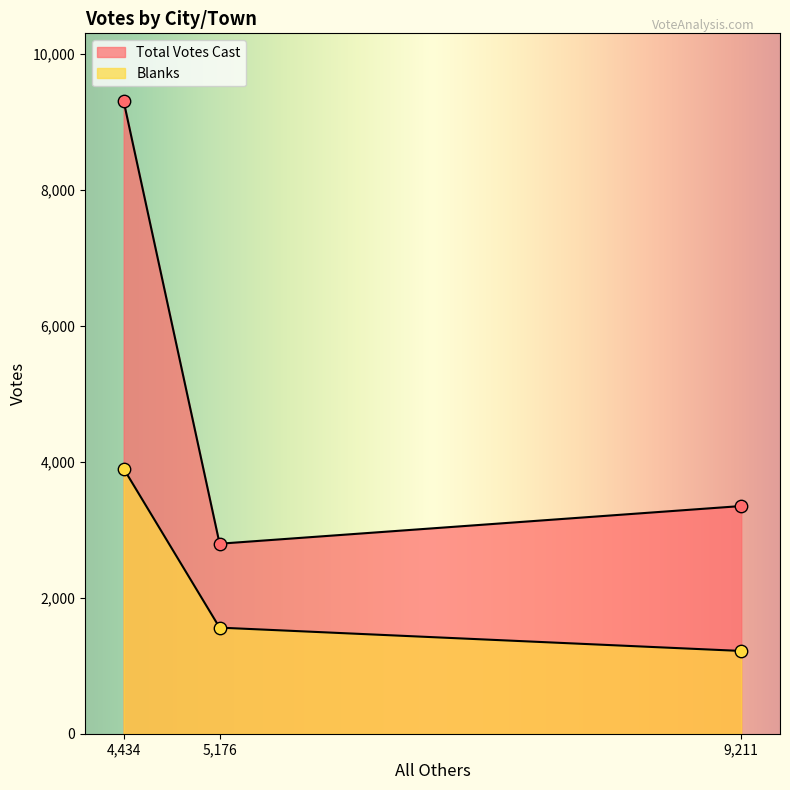

Is the value of Blanks at 5,176 greater than the value of Total Votes Cast at 5,176?

No